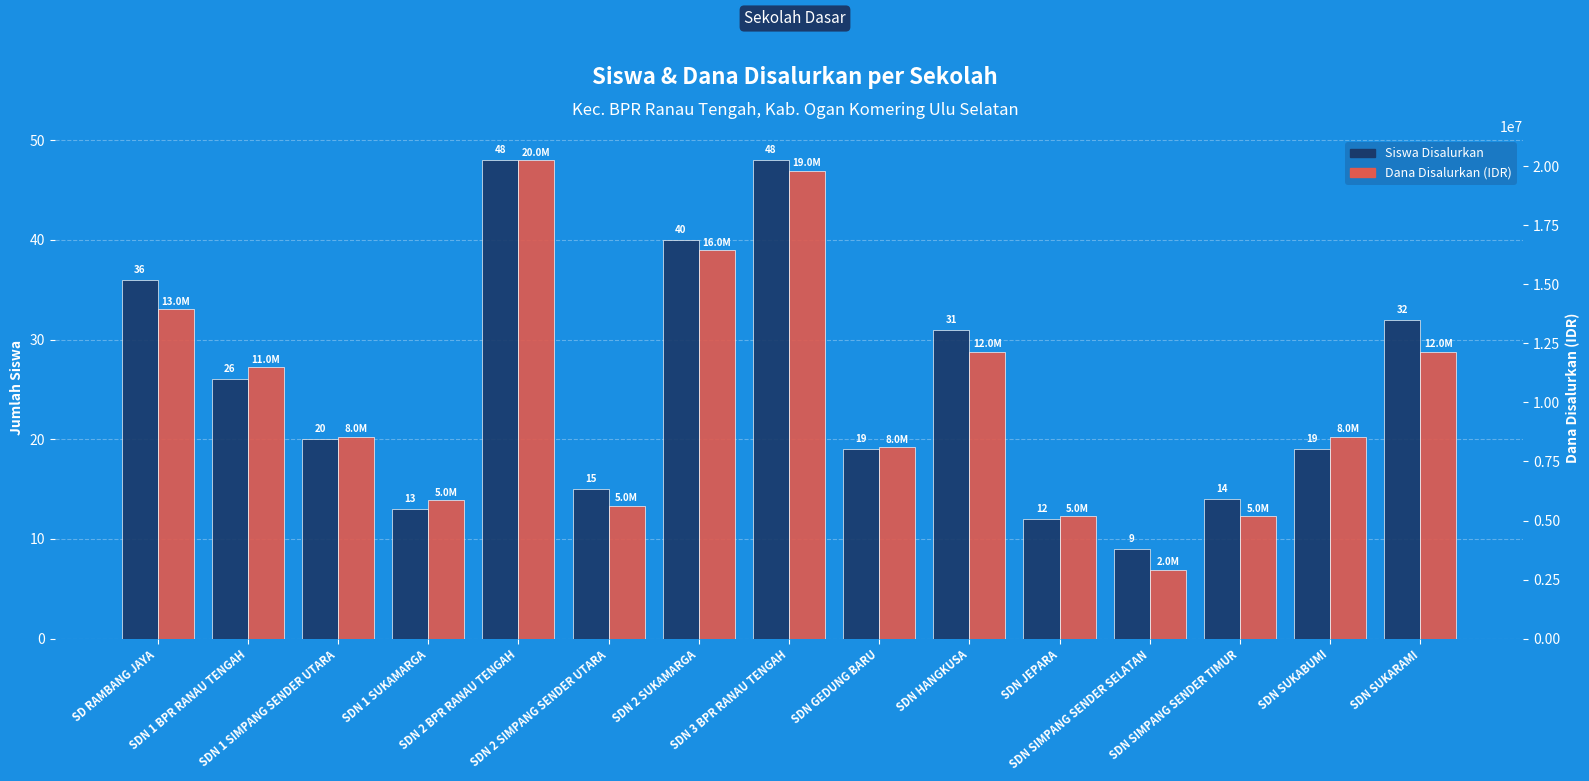

Does the chart contain any negative values?

No